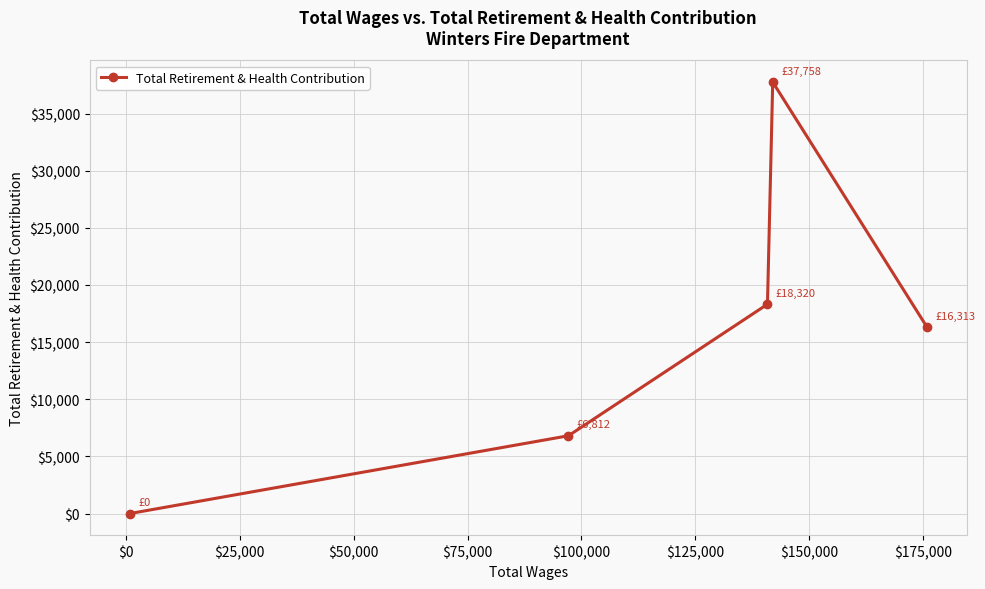

What is the sum of all values?

79203